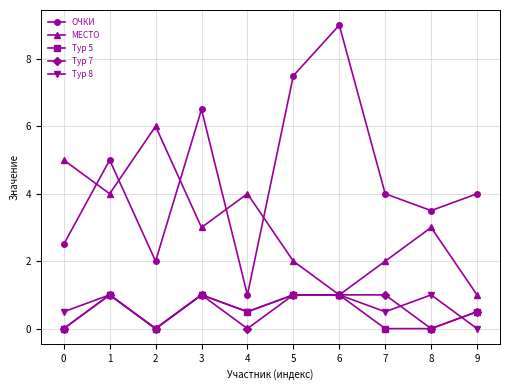

Reading left to right, transcribe all the data shown in this chart.

ОЧКИ: 0=2.5	1=5.0	2=2.0	3=6.5	4=1.0	5=7.5	6=9.0	7=4.0	8=3.5	9=4.0
МЕСТО: 0=5.0	1=4.0	2=6.0	3=3.0	4=4.0	5=2.0	6=1.0	7=2.0	8=3.0	9=1.0
Тур 5: 0=0.0	1=1.0	2=0.0	3=1.0	4=0.5	5=1.0	6=1.0	7=0.0	8=0.0	9=0.5
Тур 7: 0=0.0	1=1.0	2=0.0	3=1.0	4=0.0	5=1.0	6=1.0	7=1.0	8=0.0	9=0.5
Тур 8: 0=0.5	1=1.0	2=0.0	3=1.0	4=0.5	5=1.0	6=1.0	7=0.5	8=1.0	9=0.0